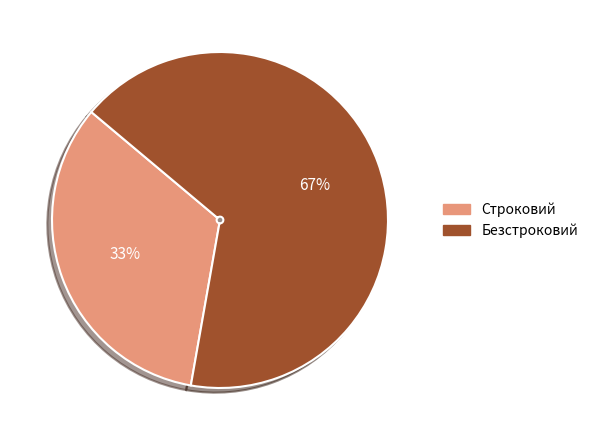

What percentage is the Строковий slice, to the nearest percent?

33%